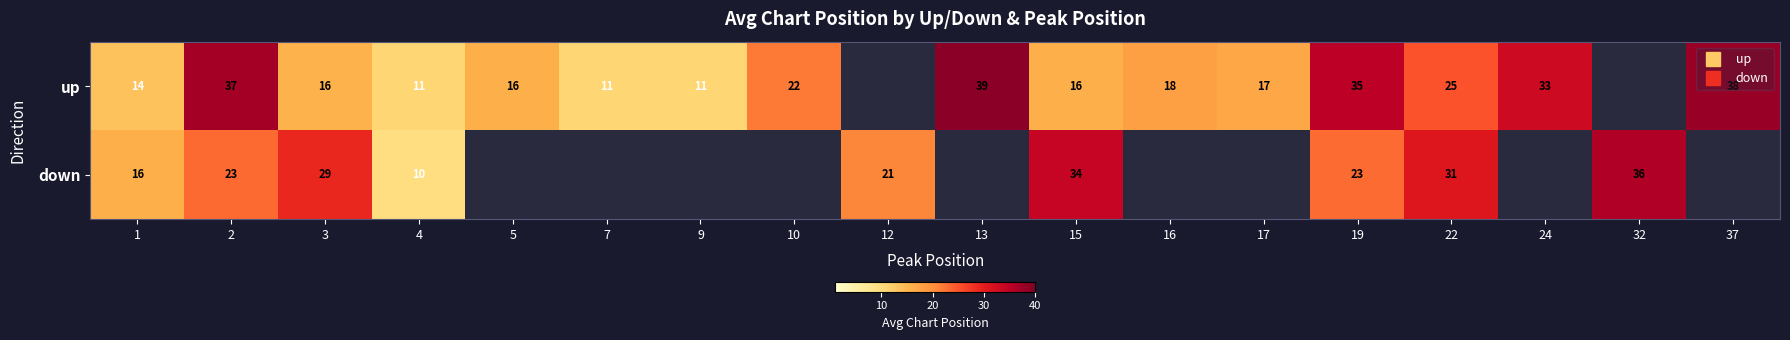

How many positive values does the up series have?

16